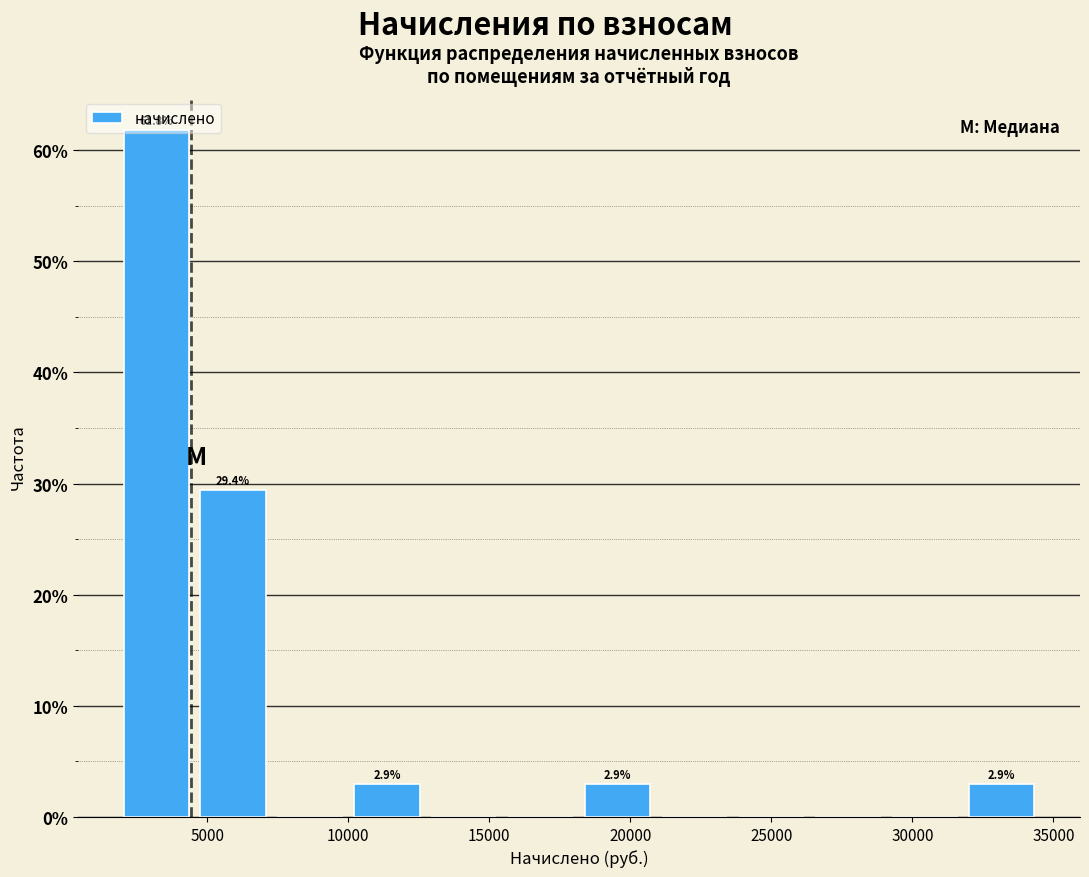

Over which range of the x-axis is the bar tallest?

2000 to 4500